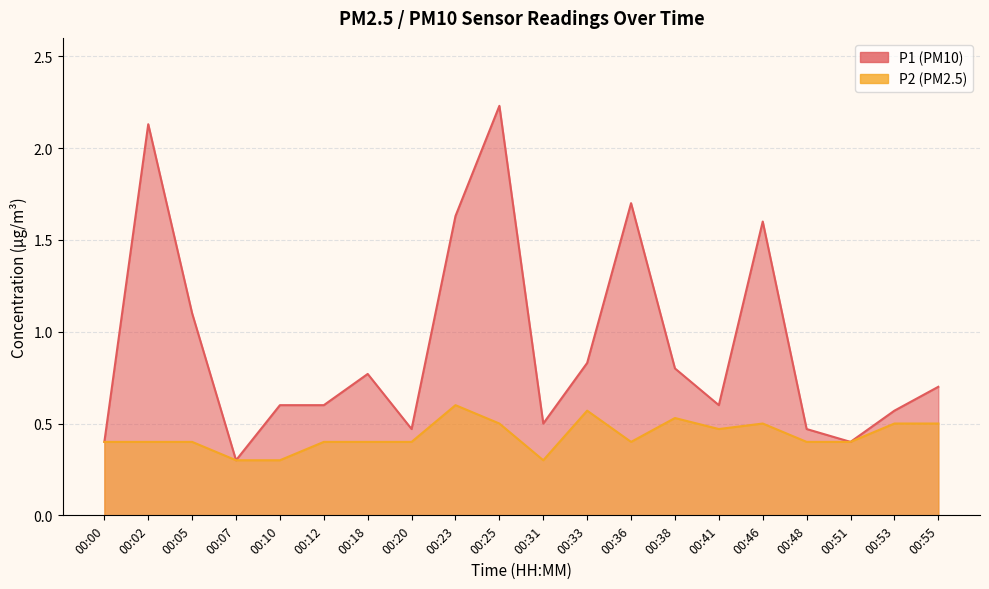

What is the minimum value for P2?

0.3